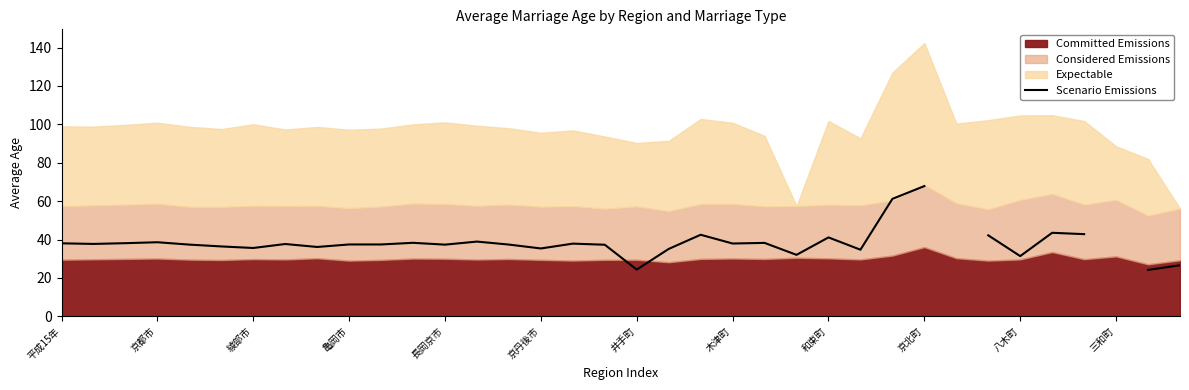

The value at 木津町 is 37.6. True or false?

True